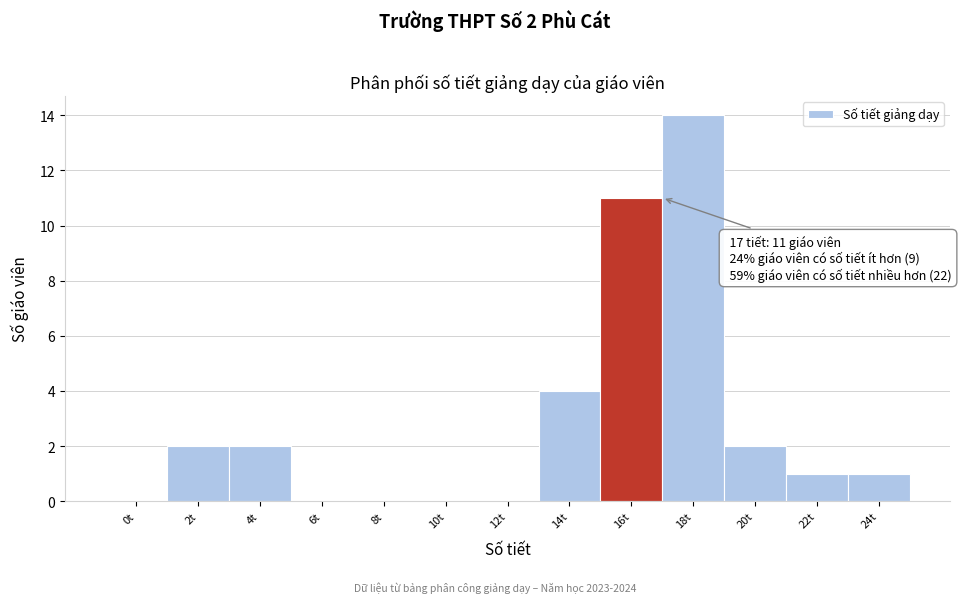

Reading left to right, what are all the values shown in this chart?

0t=0	2t=2	4t=2	6t=0	8t=0	10t=0	12t=0	14t=4	16t=11	18t=14	20t=2	22t=1	24t=1